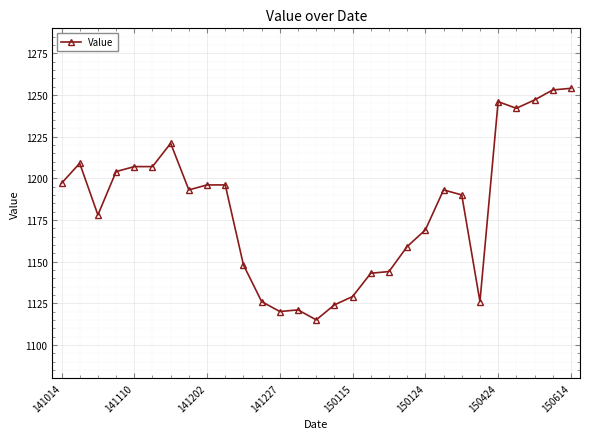

What is the sum of all values?

34257